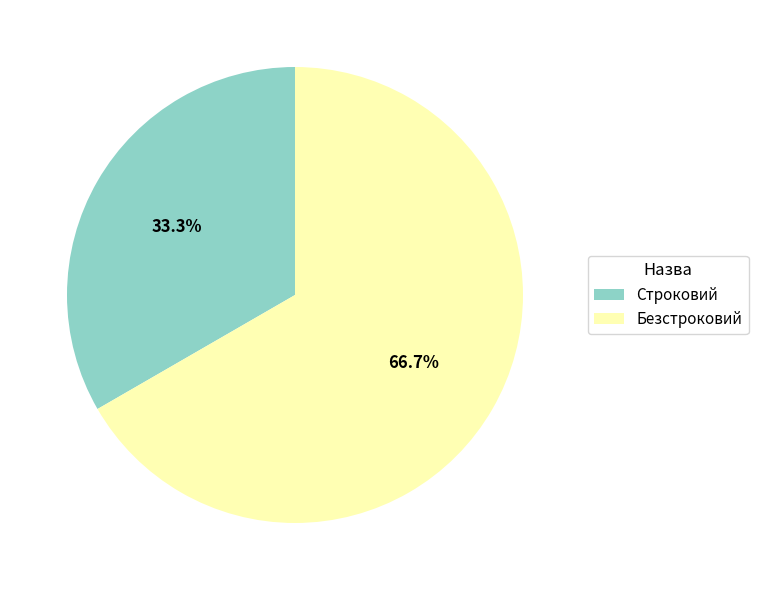

Does Строковий account for over 50% of the chart?

No